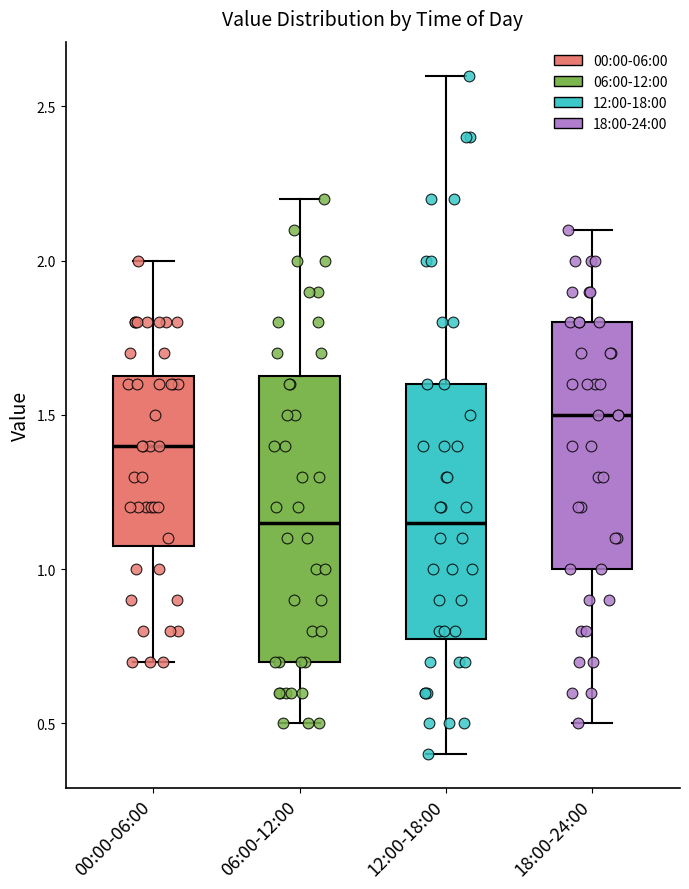

Reading left to right, transcribe this box plot: for each box, give where its median line is, the range the box spans, and where its two whiskers end, as read against the y-axis. The values are not printed on the chart, so give them approximately, as read against the axis.

00:00-06:00: median 1.40, box 1.10 to 1.65, whiskers 0.70 to 2.00
06:00-12:00: median 1.15, box 0.70 to 1.65, whiskers 0.50 to 2.20
12:00-18:00: median 1.15, box 0.80 to 1.60, whiskers 0.40 to 2.60
18:00-24:00: median 1.50, box 1.00 to 1.80, whiskers 0.50 to 2.10